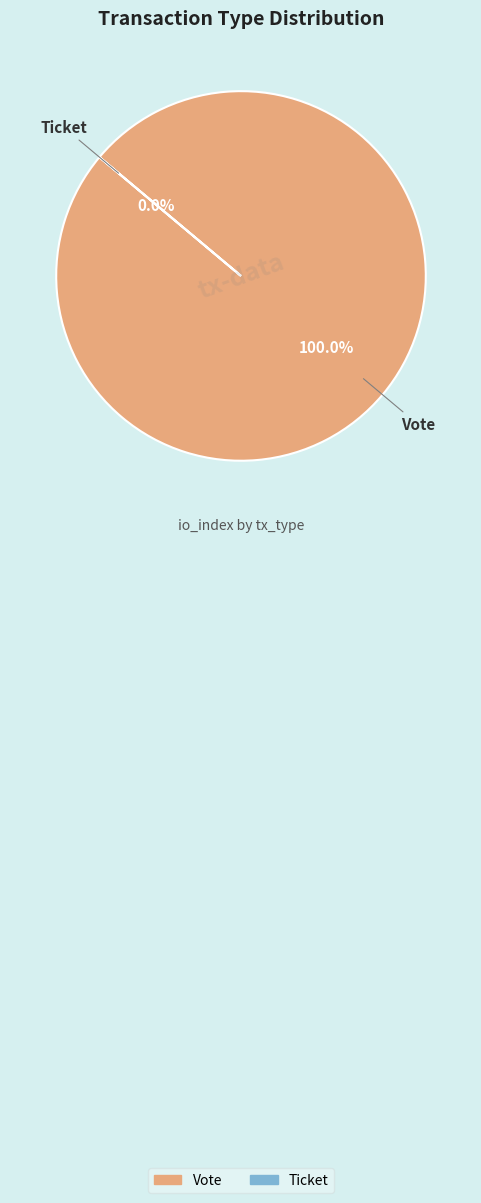

What percentage is the Vote slice, to the nearest percent?

100%